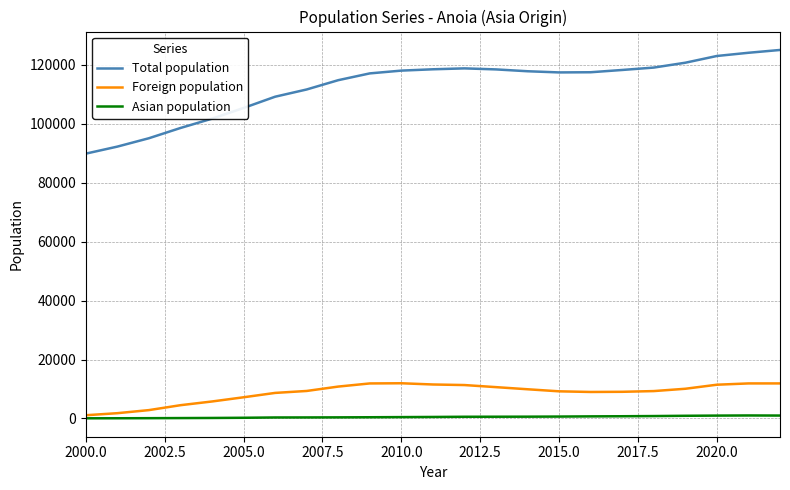

True or false: Total population and Foreign population cross at least once.

False